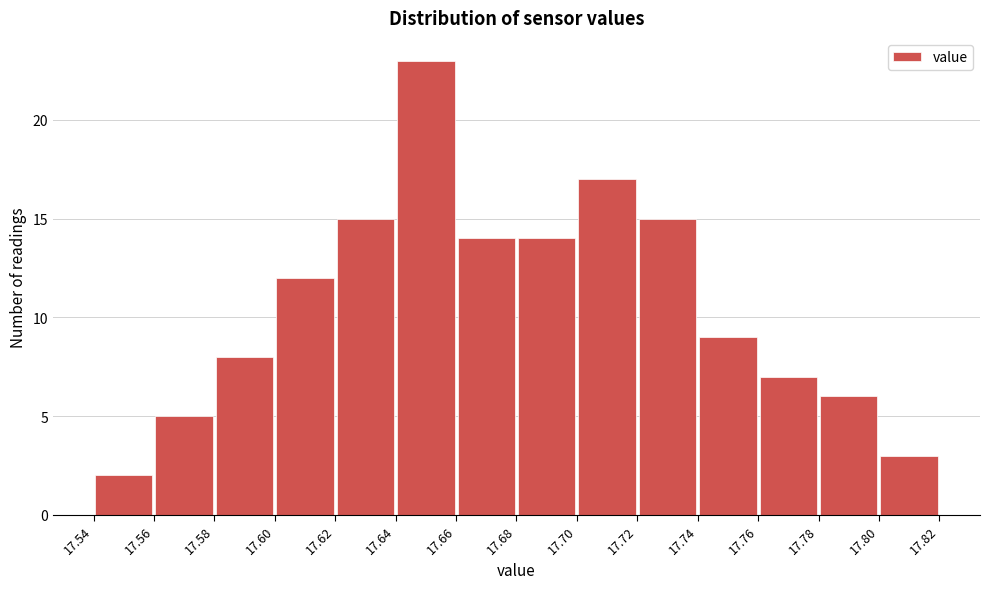

Reading left to right, transcribe this chart: for each bar, give the range it covers on the x-axis and its height. The values are not printed on the chart, so give them approximately, as read against the axis.

17.54 to 17.56: 2
17.56 to 17.58: 5
17.58 to 17.60: 8
17.60 to 17.62: 12
17.62 to 17.64: 15
17.64 to 17.66: 23
17.66 to 17.68: 14
17.68 to 17.70: 14
17.70 to 17.72: 17
17.72 to 17.74: 15
17.74 to 17.76: 9
17.76 to 17.78: 7
17.78 to 17.80: 6
17.80 to 17.82: 3